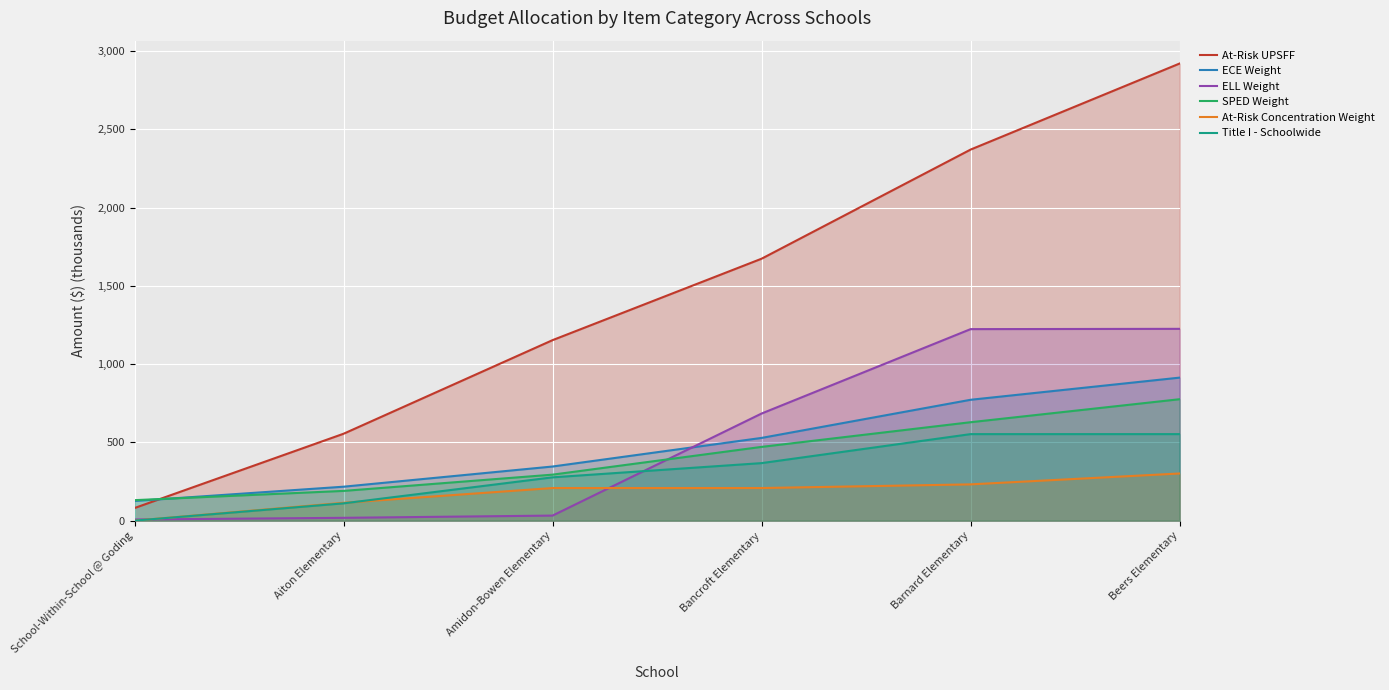

Which series has the largest total across all categories?

At-Risk UPSFF